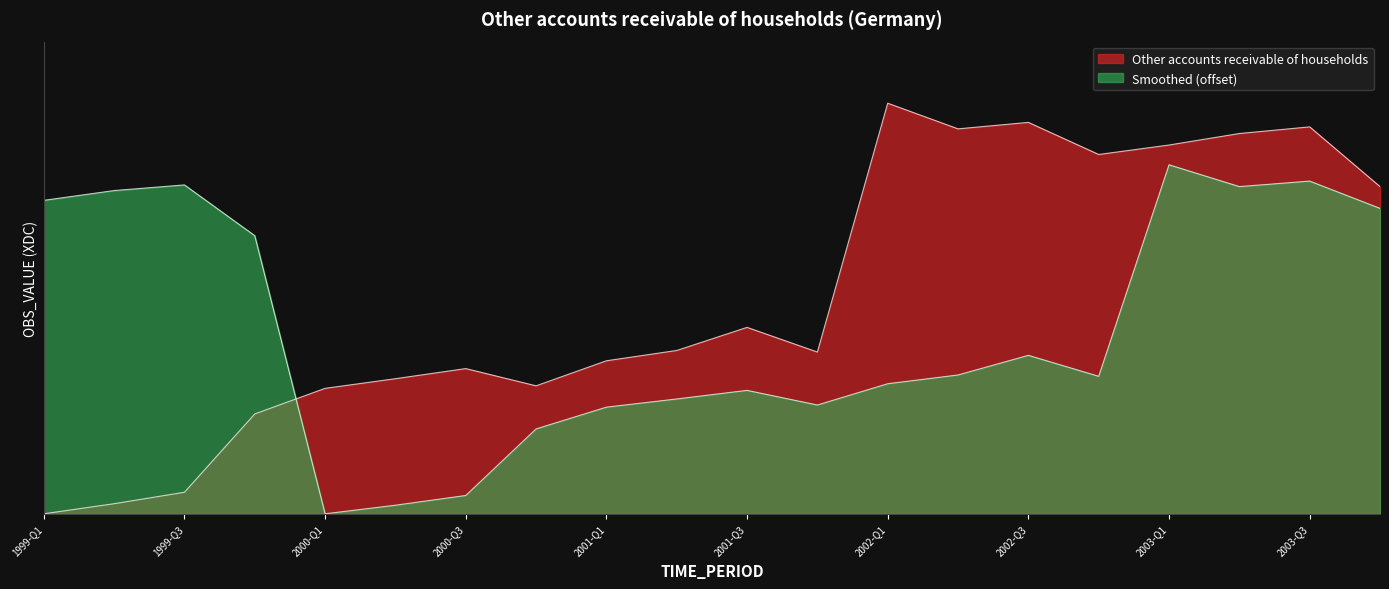

What position from the left is 1999-Q3?

3